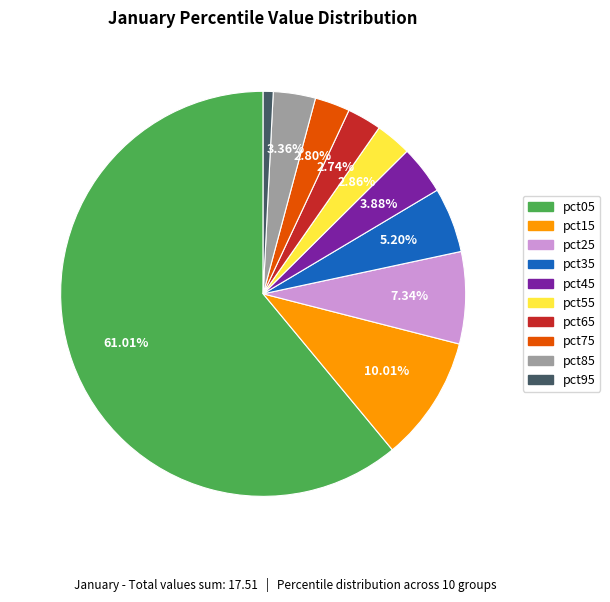

Between pct85 and pct45, which is larger?

pct45